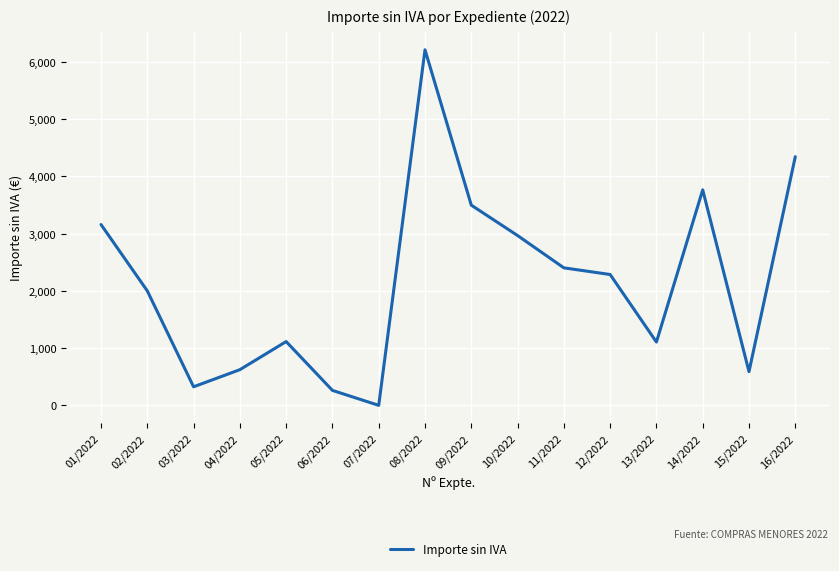

At which label does the data first exceed 2285?

01/2022